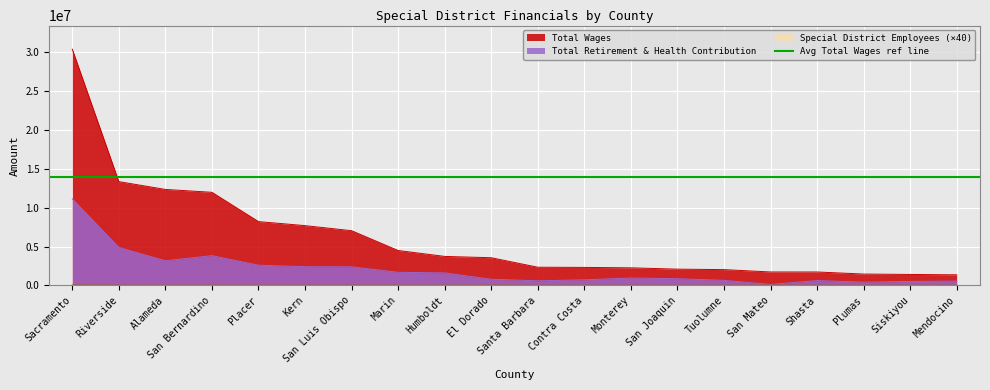

True or false: Special District Employees and Total Retirement & Health Contribution cross at least once.

False